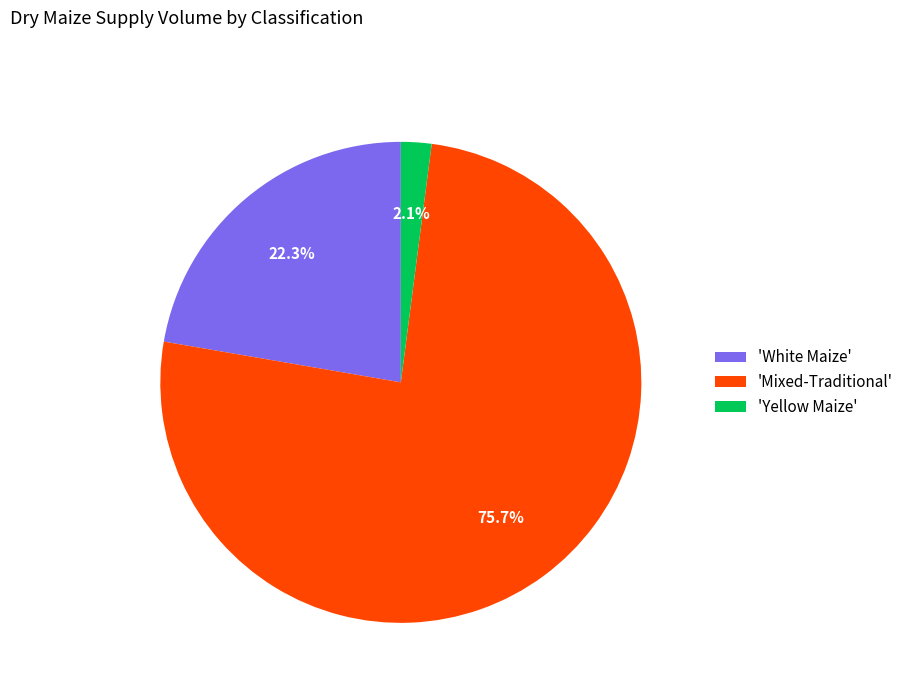

Is the sum of 'Mixed-Traditional' and 'White Maize' greater than half?

Yes